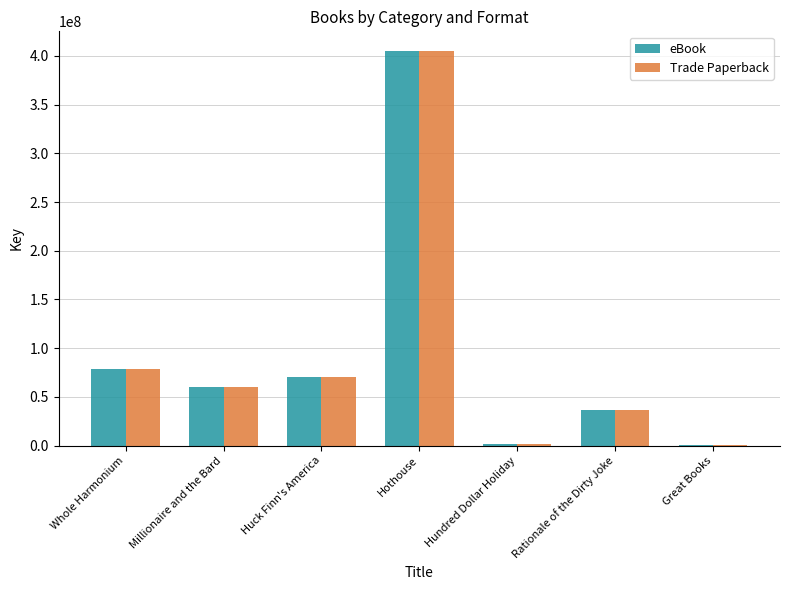

What is the sum of the eBook values at Millionaire and the Bard and Hothouse?

465166278